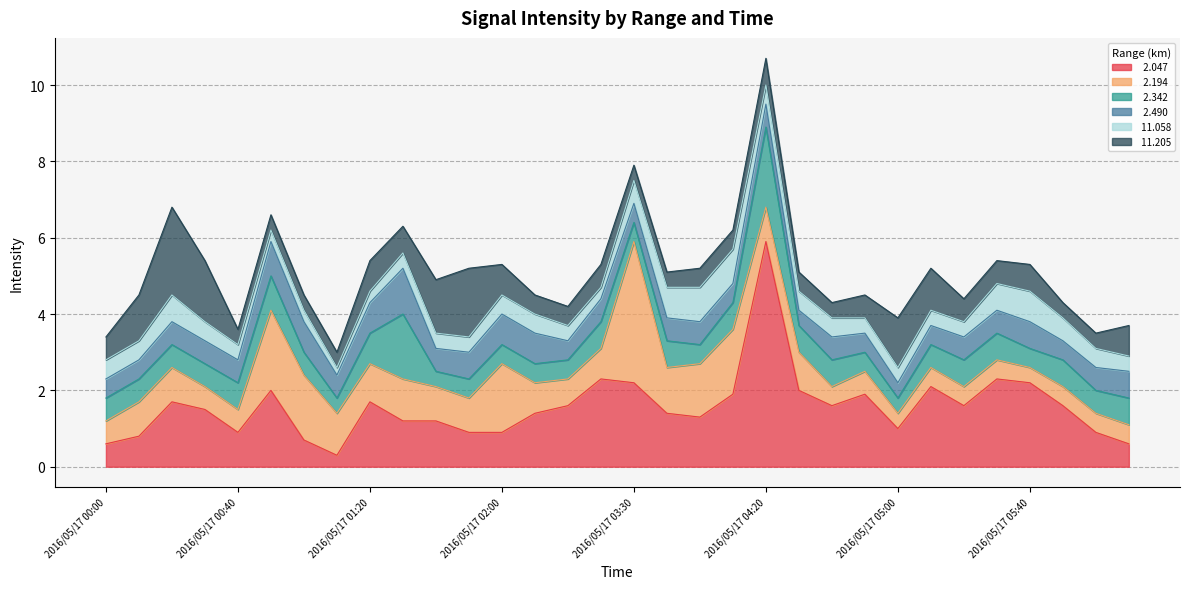

What position from the right is 2016/05/17 03:40?

15